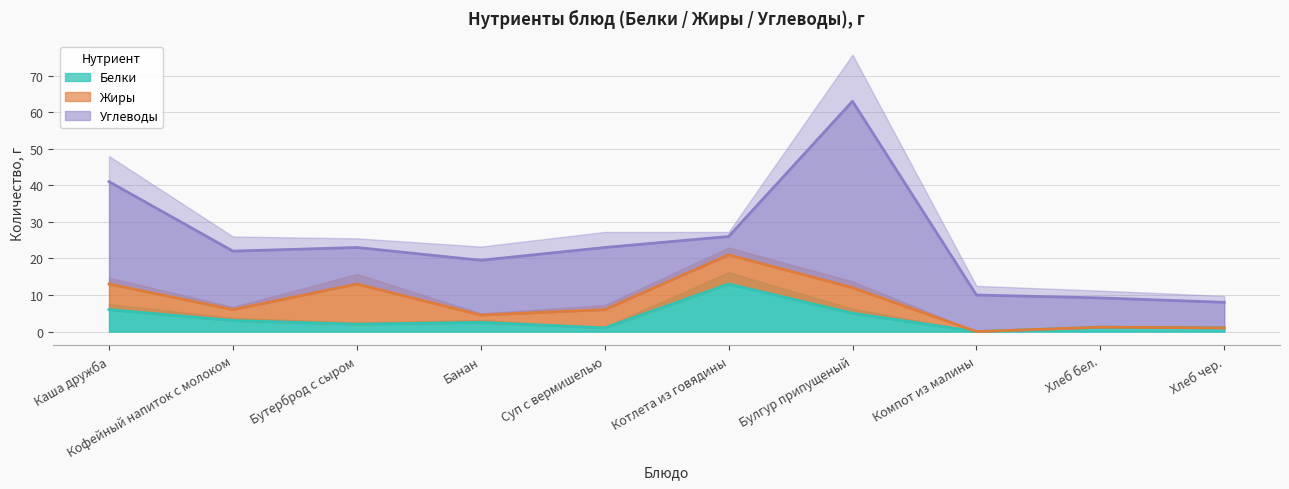

List the series in order of their peak value, lowest first.

Жиры, Белки, Углеводы